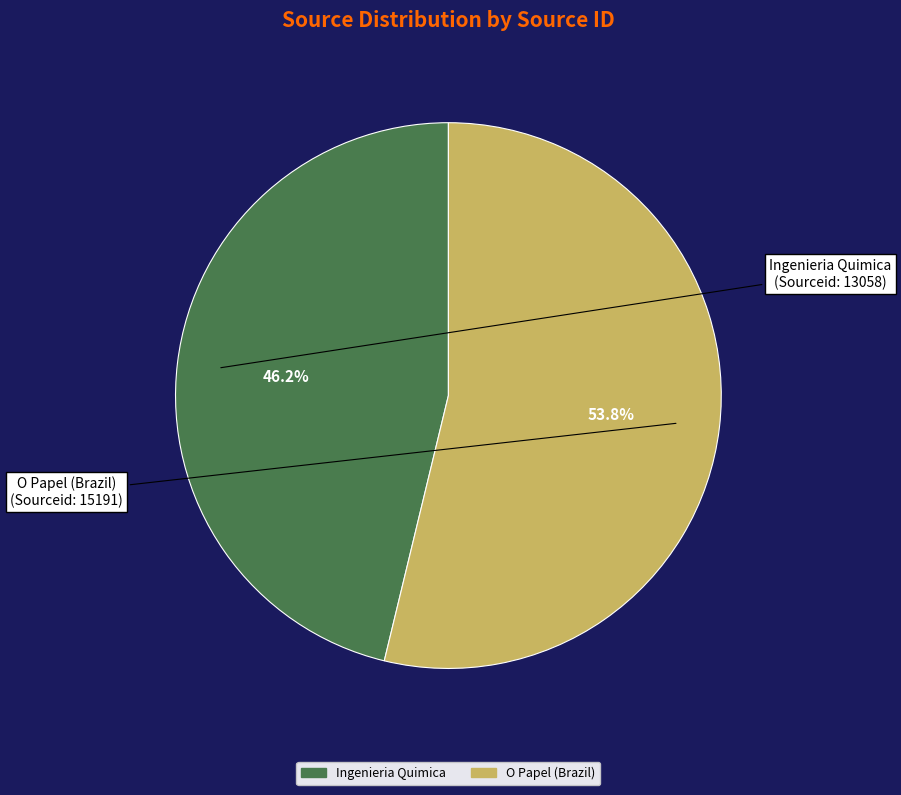

Which category accounts for the majority?

O Papel (Brazil)